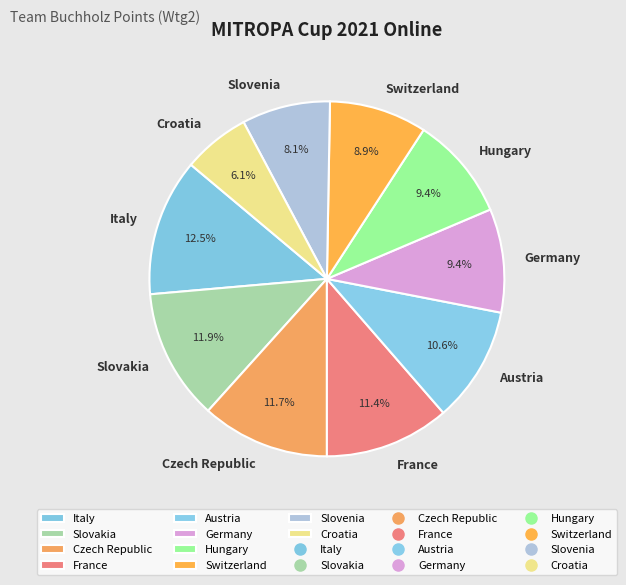

What percentage is the Hungary slice, to the nearest percent?

9%